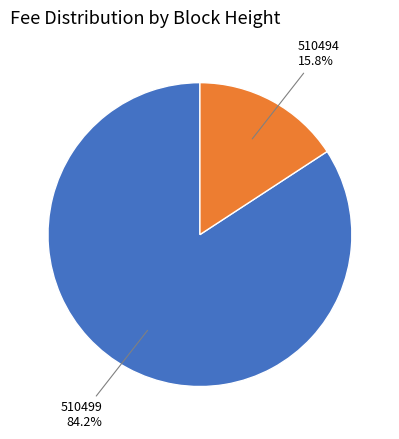

Is there a majority slice in this chart?

Yes